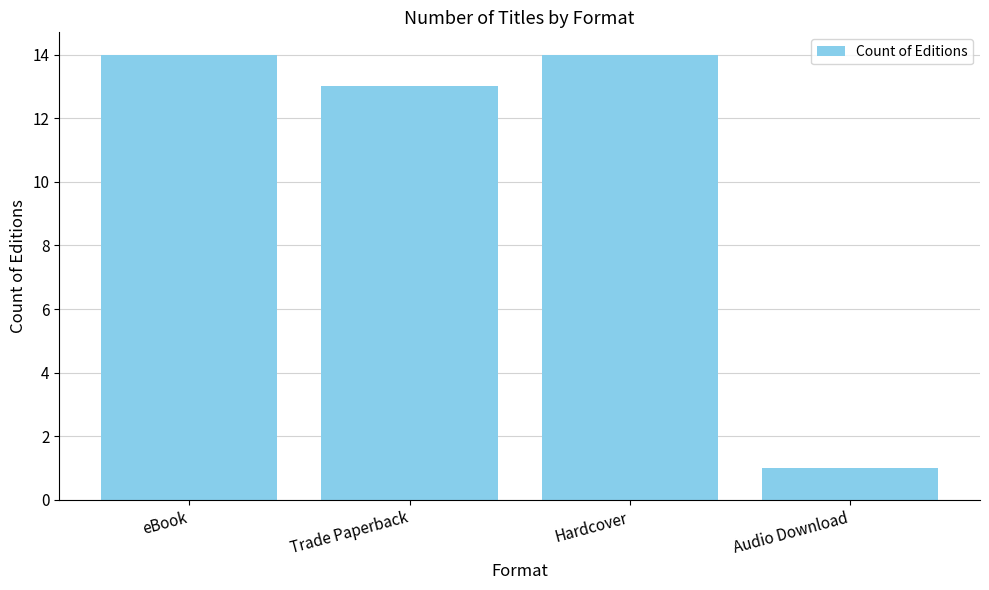

What is the change in value from Trade Paperback to Hardcover?

+1